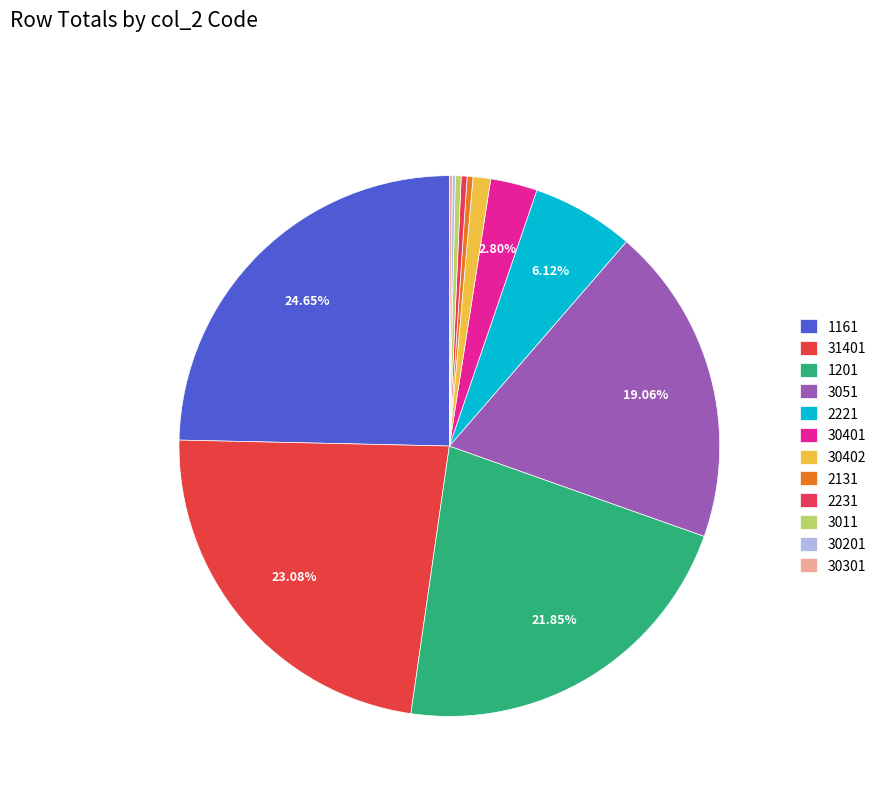

To the nearest percent, what portion does 30402 represent?

1%